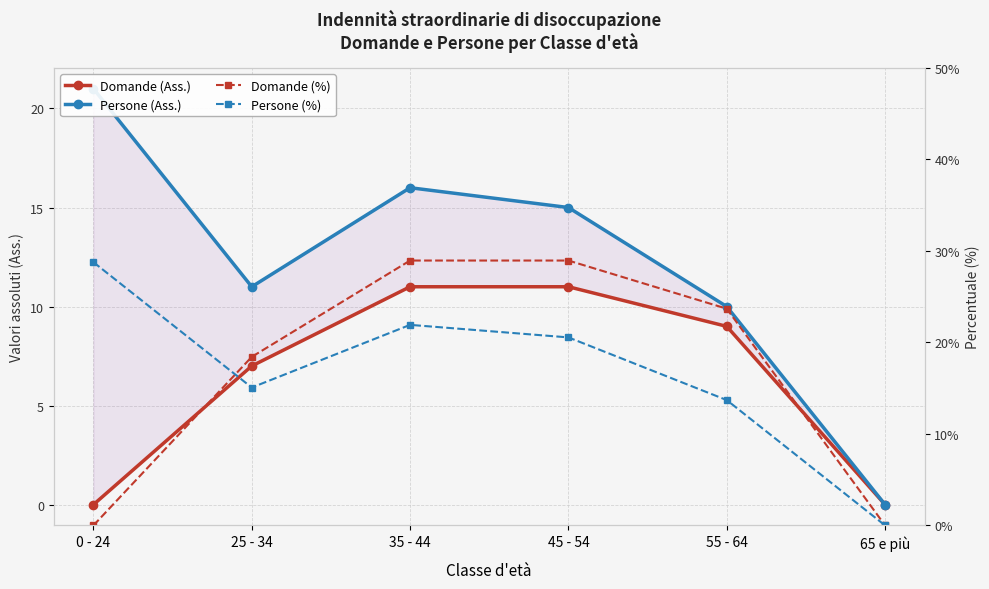

Is it true that Domande (Ass.) equals 12.3 at 25 - 34?

False